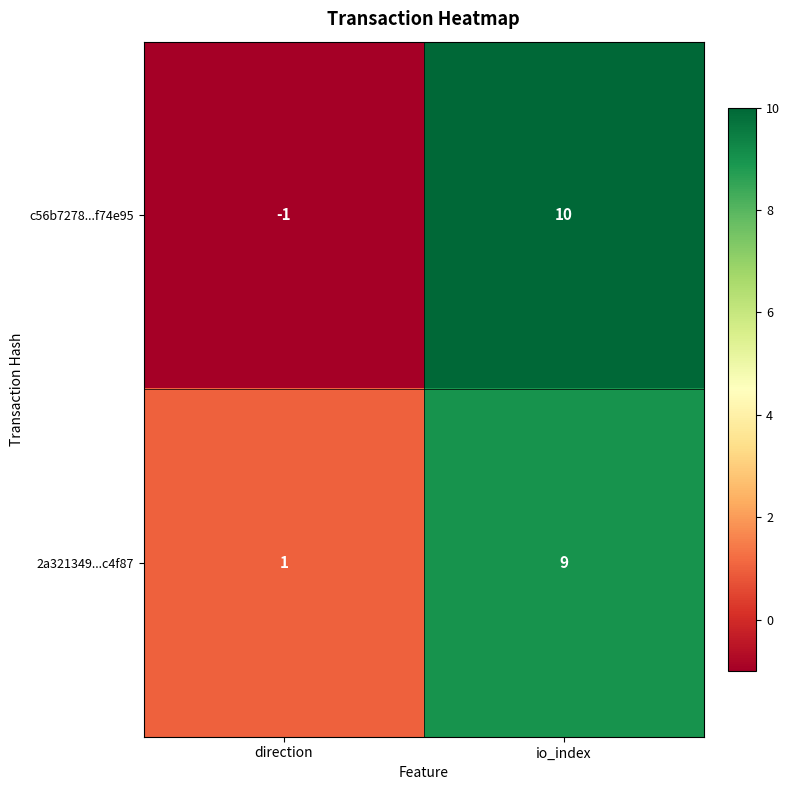

Where is c56b7278...f74e95 nearest to the value 4?

direction